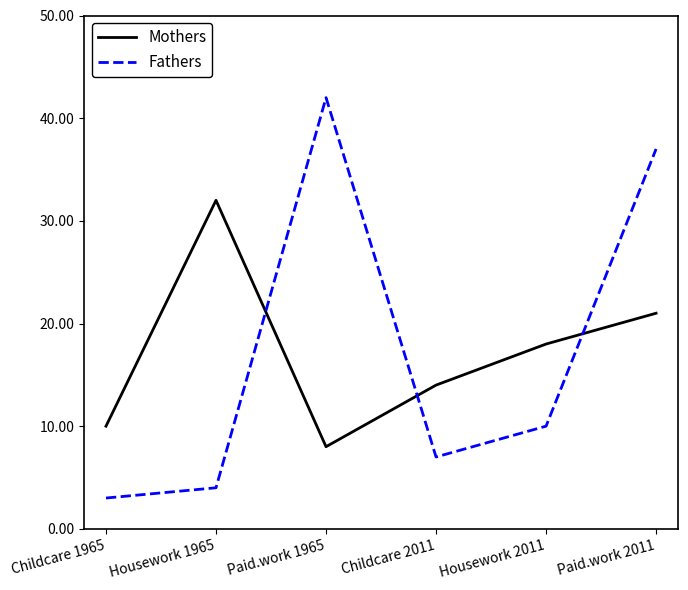

What is the difference between the second highest and minimum values in the Fathers series?

34